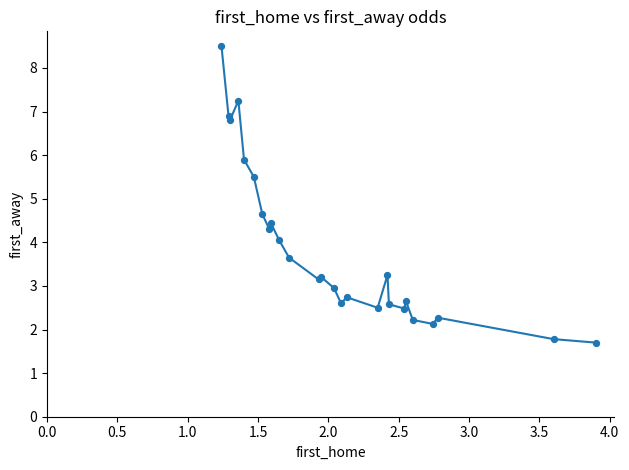

What is the greatest value displayed?

8.5